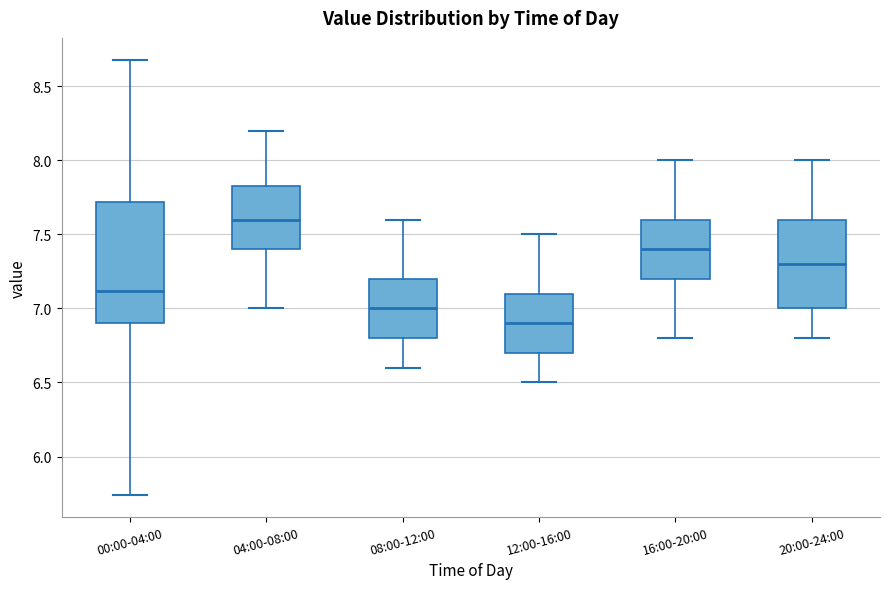

Reading left to right, read every box against the y-axis: the position of its median line, the range the box covers, and the ends of its whiskers. The values are not printed on the chart, so give them approximately, as read against the axis.

00:00-04:00: median 7.10, box 6.90 to 7.70, whiskers 5.75 to 8.70
04:00-08:00: median 7.60, box 7.40 to 7.85, whiskers 7.00 to 8.20
08:00-12:00: median 7.00, box 6.80 to 7.20, whiskers 6.60 to 7.60
12:00-16:00: median 6.90, box 6.70 to 7.10, whiskers 6.50 to 7.50
16:00-20:00: median 7.40, box 7.20 to 7.60, whiskers 6.80 to 8.00
20:00-24:00: median 7.30, box 7.00 to 7.60, whiskers 6.80 to 8.00